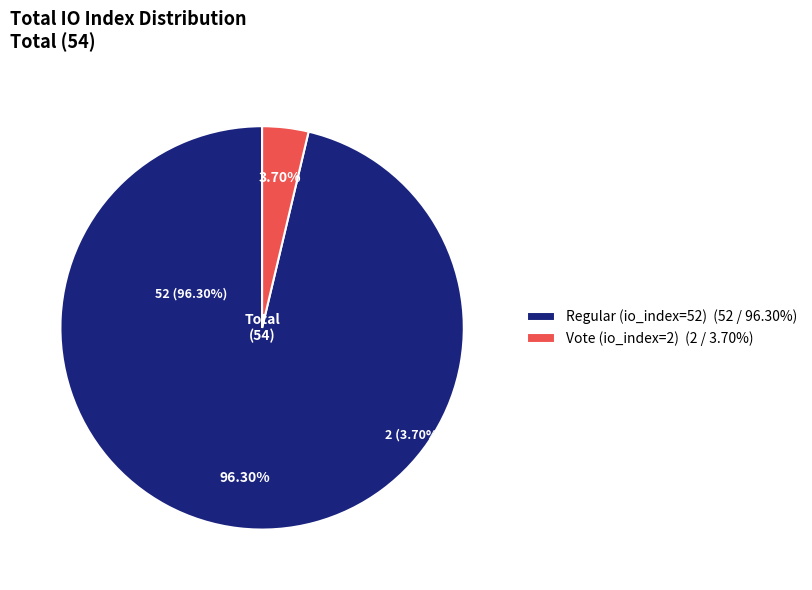

Which slice represents more than half of the pie?

Regular (io_index=52)